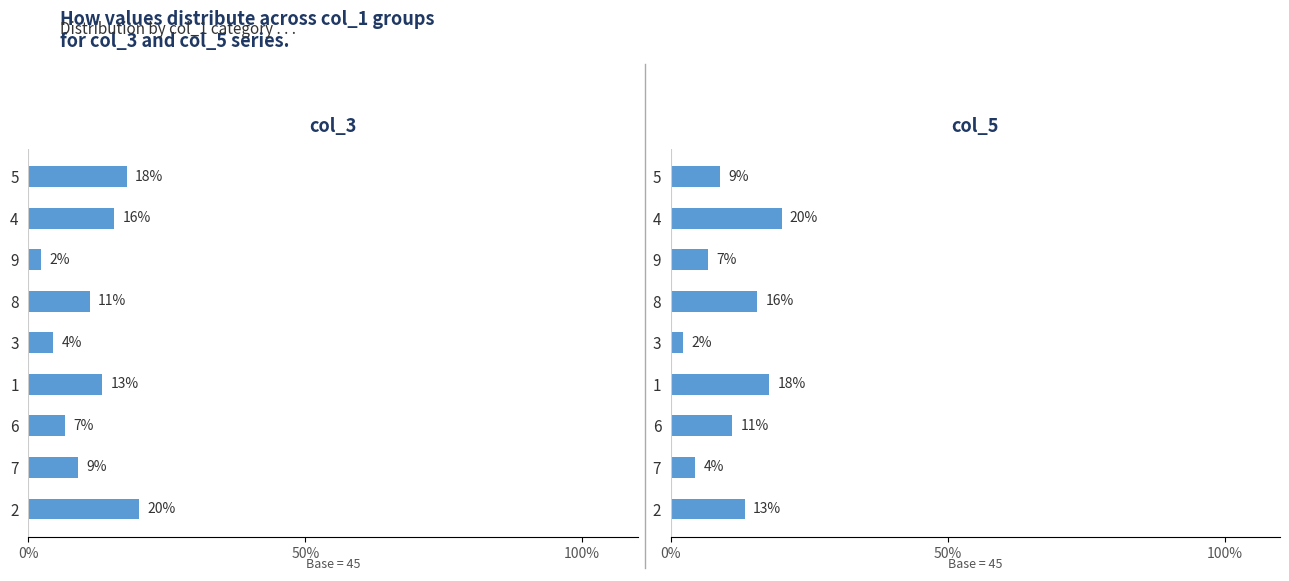

What is the label of the 6th bar from the right?

8